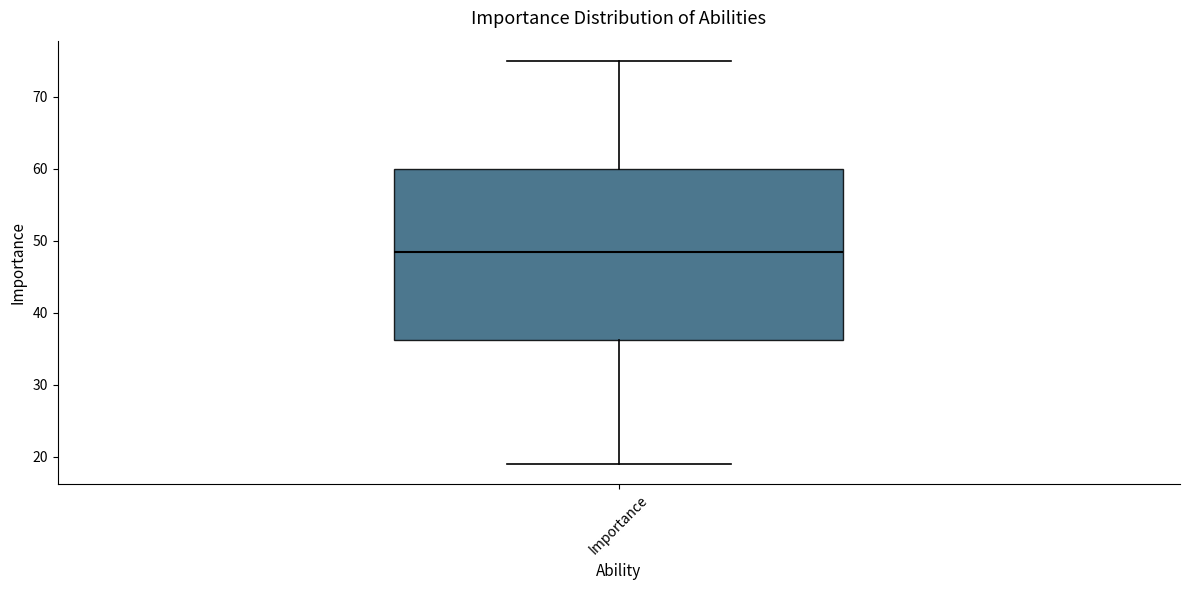

Where is the lower edge of the box for Importance on the y-axis? The values are not printed on the chart, so give them approximately, as read against the axis.

36